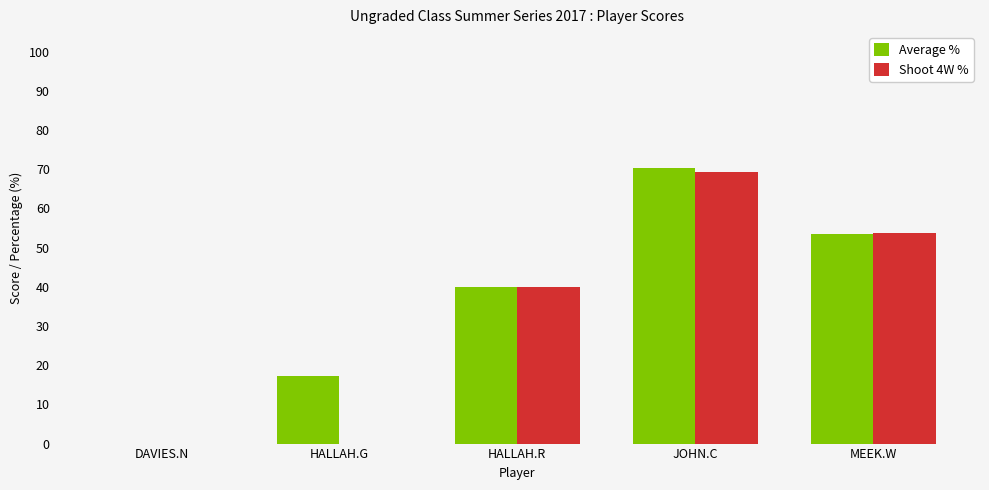

Reading left to right, extract all data points from this chart.

Average %: 0.0	17.1	40.0	70.3	53.6
Shoot 4W %: 0.0	0.0	40.0	69.2	53.8